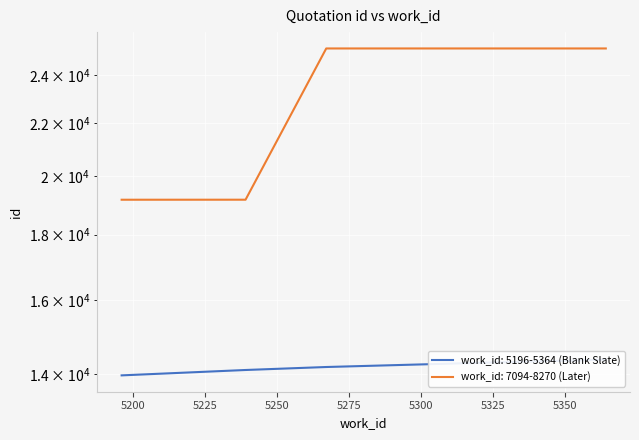

Reading right to left, what are all the values shown in this chart?

work_id: 5196-5364 (Blank Slate): 5364=14372	5351=14341	5344=14333	5324=14296	5267=14181	5239=14105	5196=13969
work_id: 7094-8270 (Later): 5364=25165	5351=25165	5344=25165	5324=25165	5267=25165	5239=19166	5196=19165